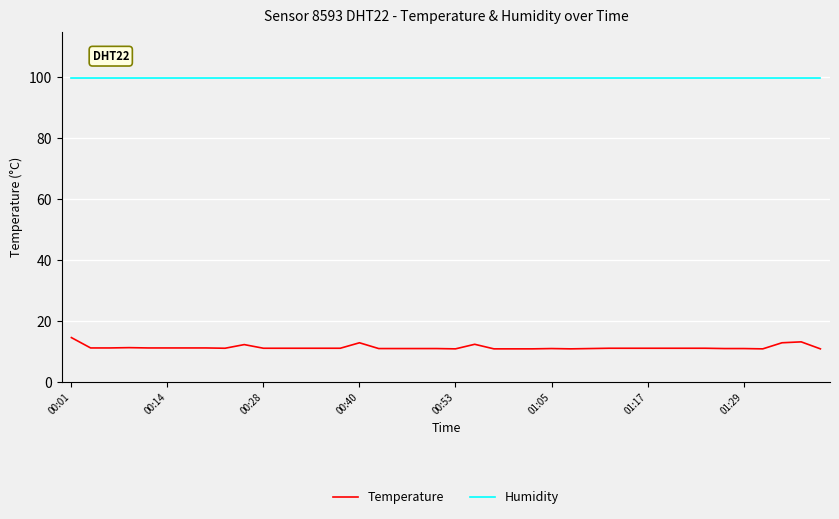

Which series has the widest spread of values?

Temperature